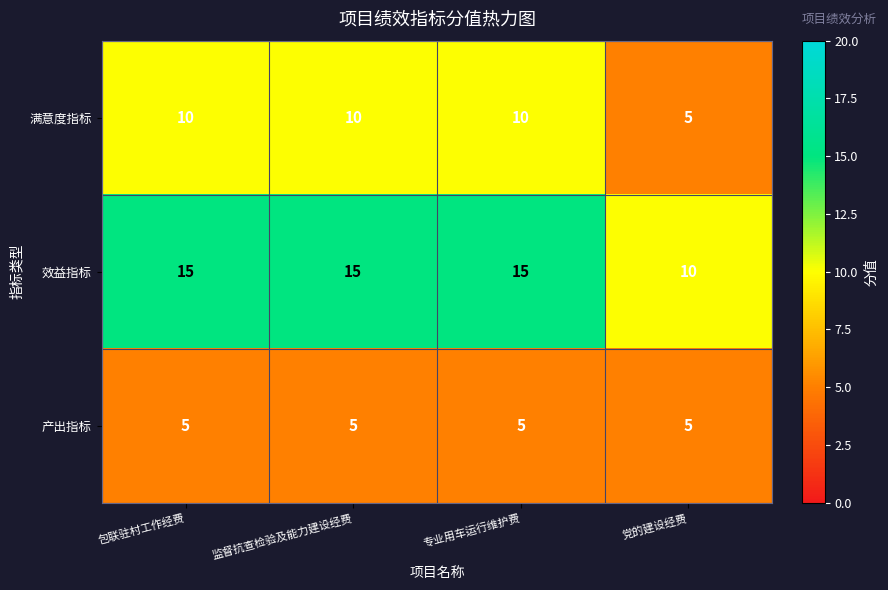

Reading right to left, list all the values displayed in this chart.

满意度指标: 党的建设经费=5	专业用车运行维护费=10	监督抗查检验及能力建设经费=10	包联驻村工作经费=10
效益指标: 党的建设经费=10	专业用车运行维护费=15	监督抗查检验及能力建设经费=15	包联驻村工作经费=15
产出指标: 党的建设经费=5	专业用车运行维护费=5	监督抗查检验及能力建设经费=5	包联驻村工作经费=5